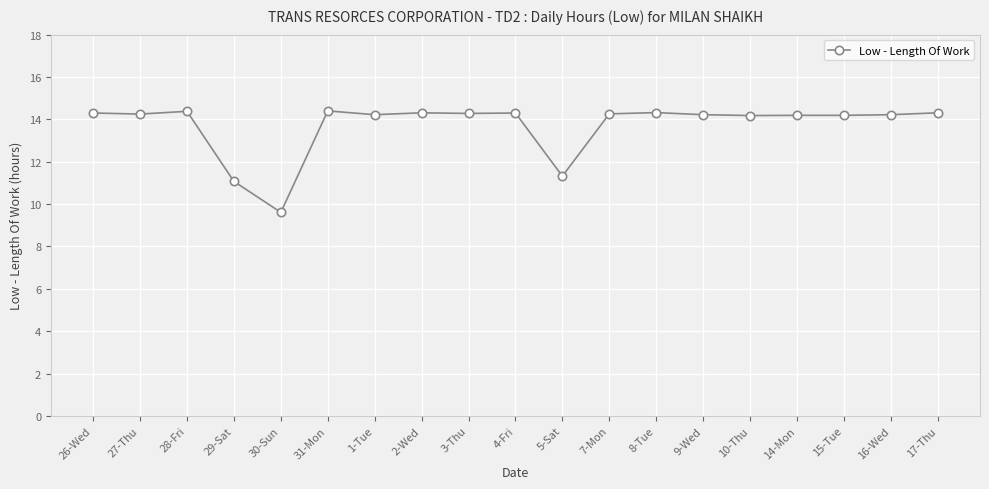

Does the chart have visible grid lines?

Yes